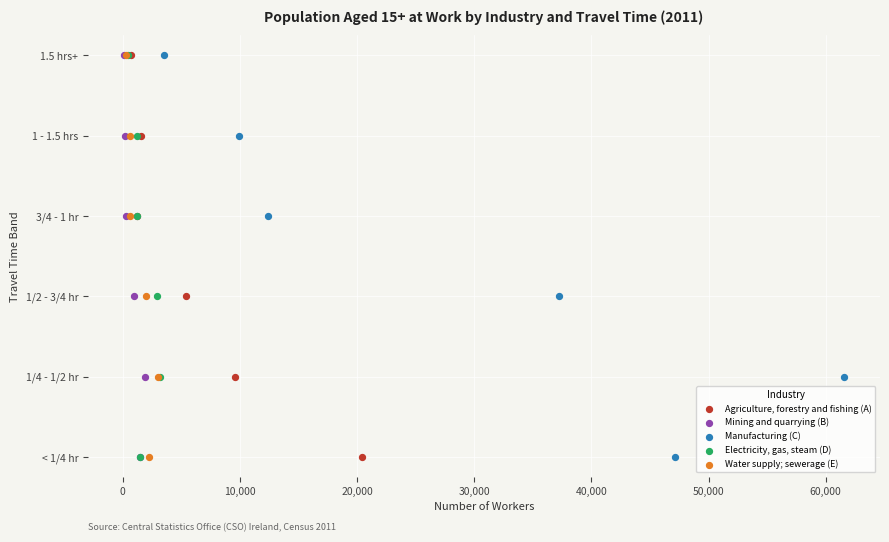

What are all the series names shown in the legend?

Agriculture, forestry and fishing (A), Mining and quarrying (B), Manufacturing (C), Electricity, gas, steam (D), Water supply; sewerage (E)